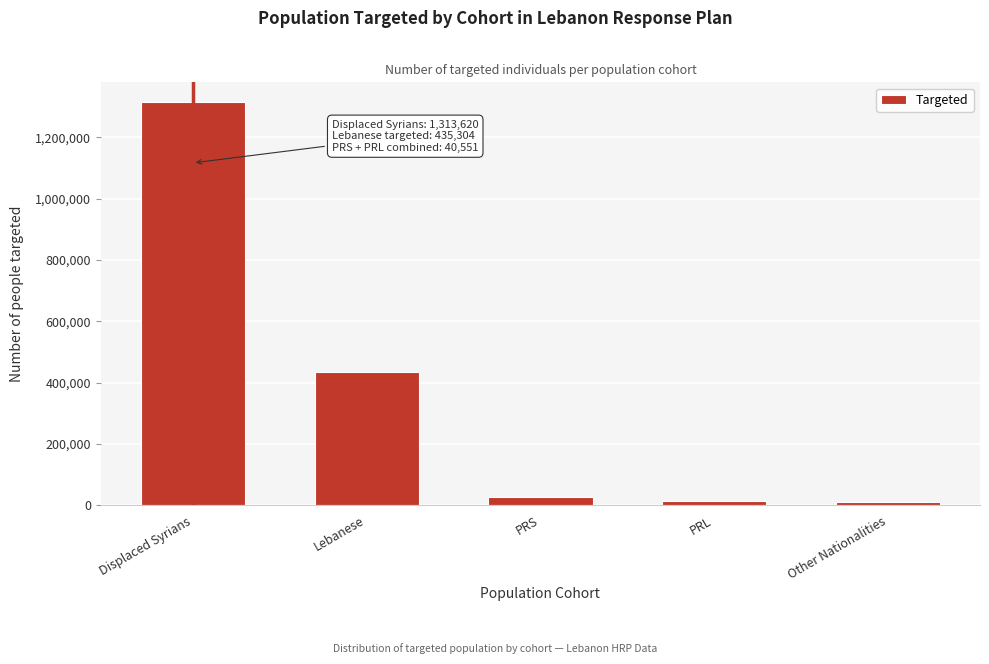

What is the greatest value displayed?

1313620